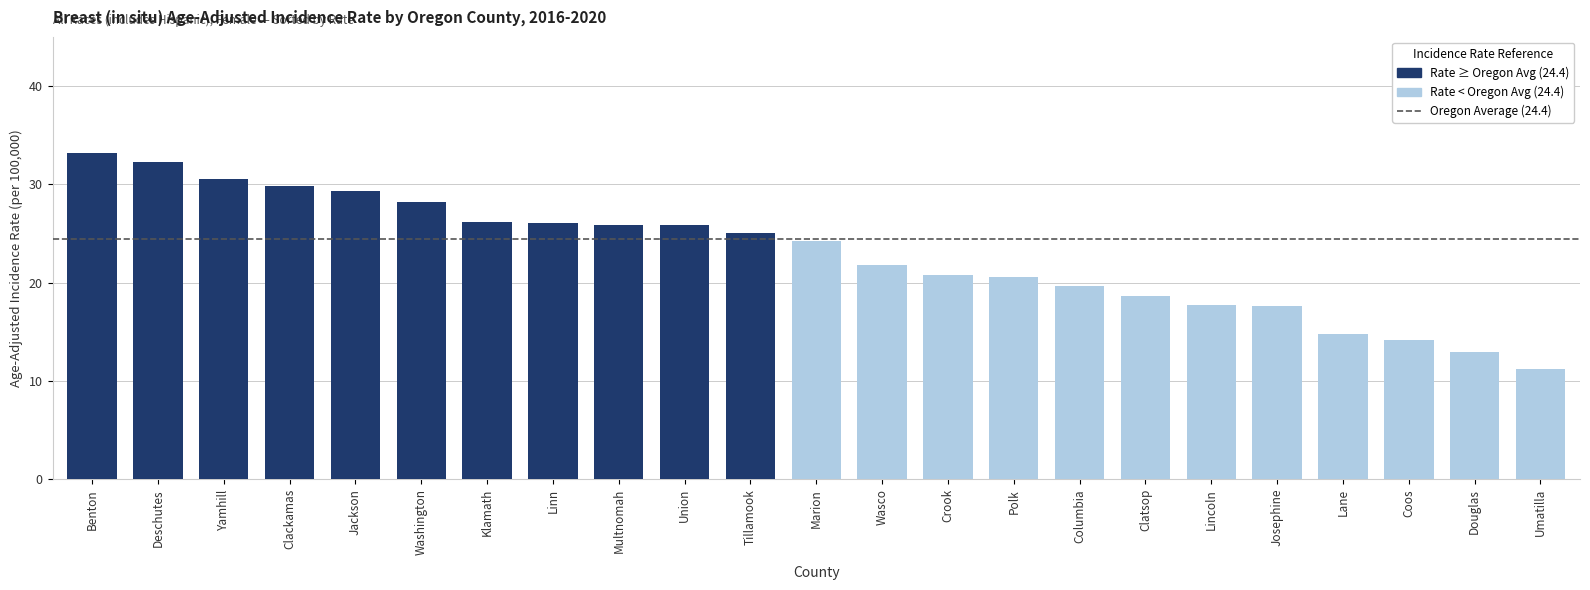

The Oregon Average series shows 33.7 at Klamath. True or false?

False